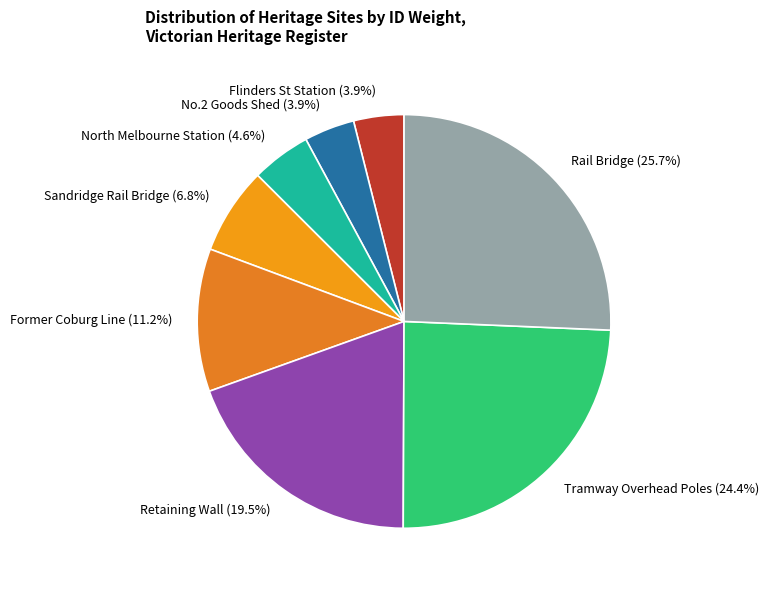

To the nearest percent, what is the average slice percentage?

12%